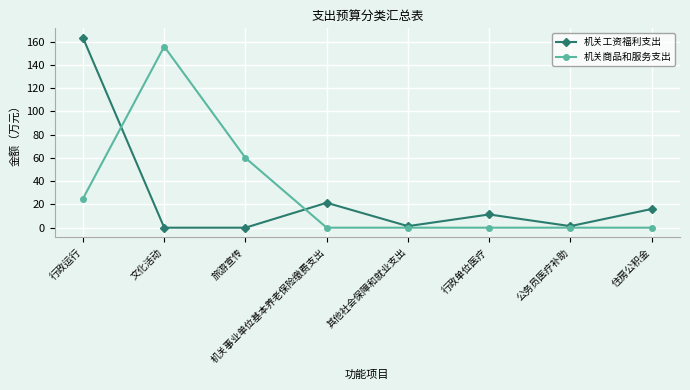

Is it true that 机关工资福利支出 equals 21.4 at 机关事业单位基本养老保险缴费支出?

True